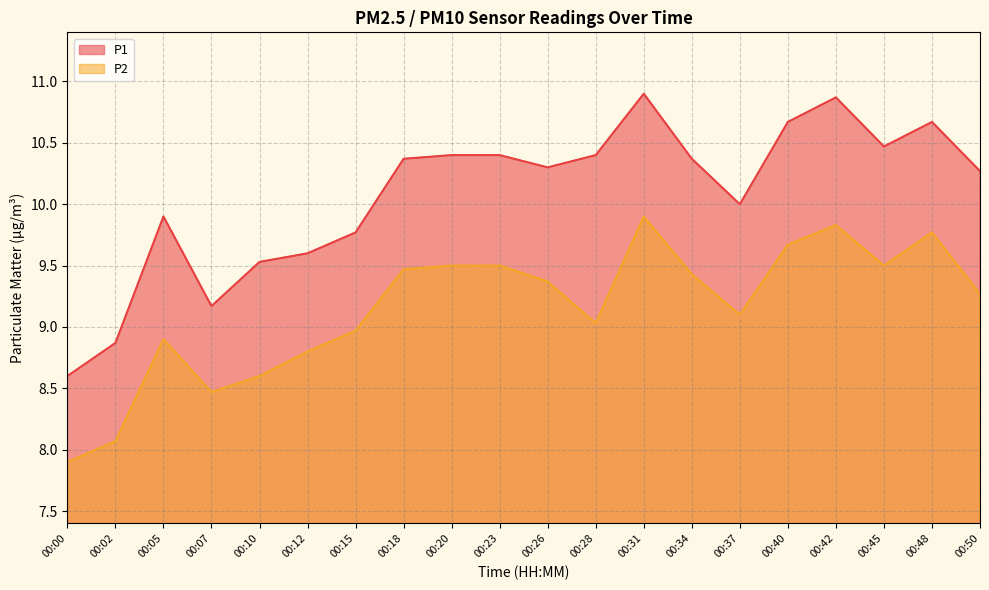

True or false: P1 and P2 cross at least once.

False